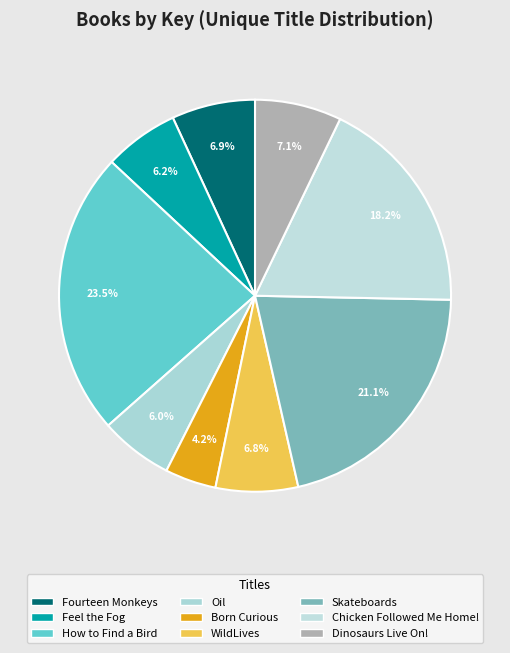

Count the number of slices in the pie.

9